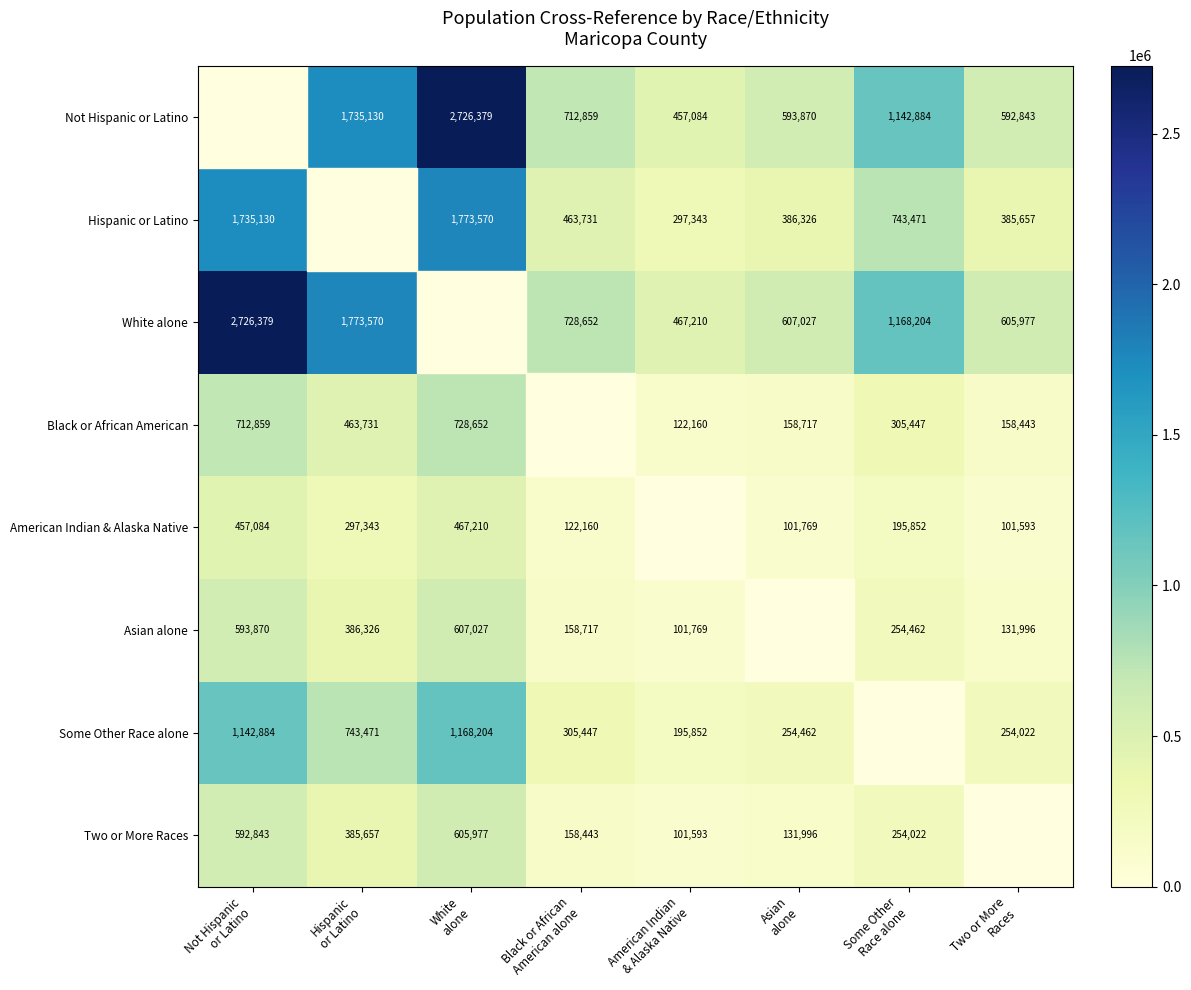

At which label does Asian alone first exceed 254462?

Not Hispanic or Latino